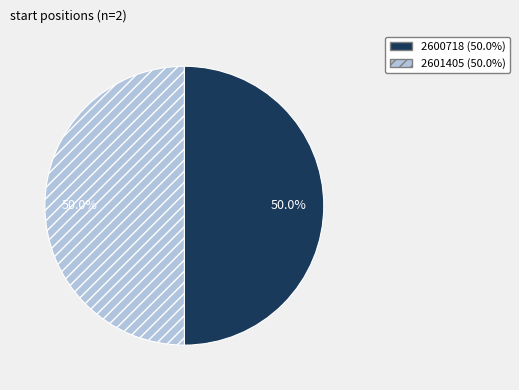

To the nearest percent, what portion does 2601405 represent?

50%